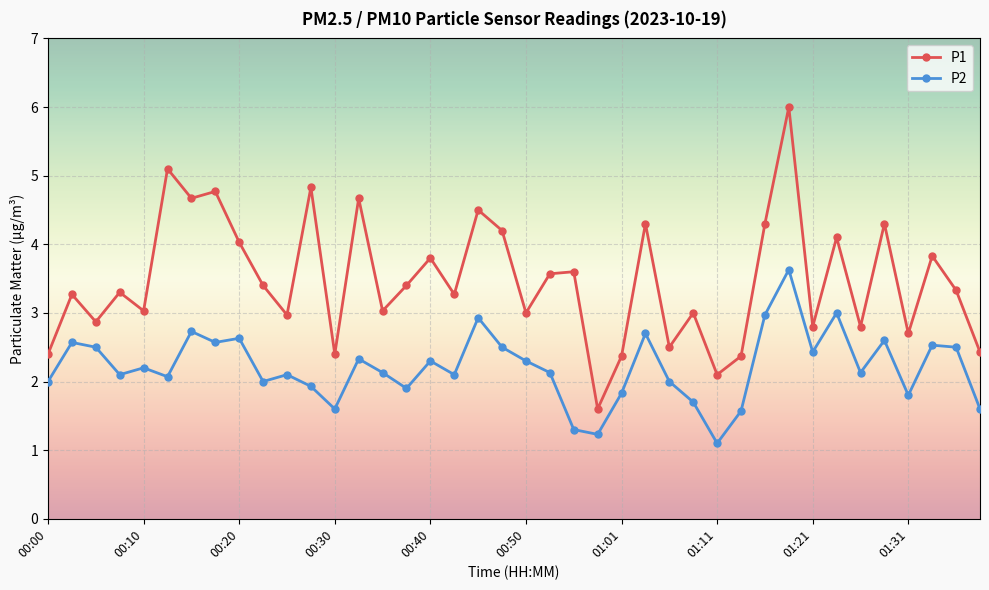

True or false: P1 and P2 cross at least once.

False